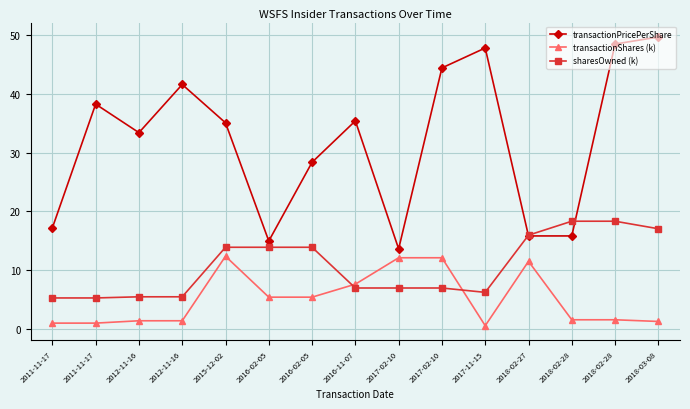

Is this an area chart (filled region under the line)?

No